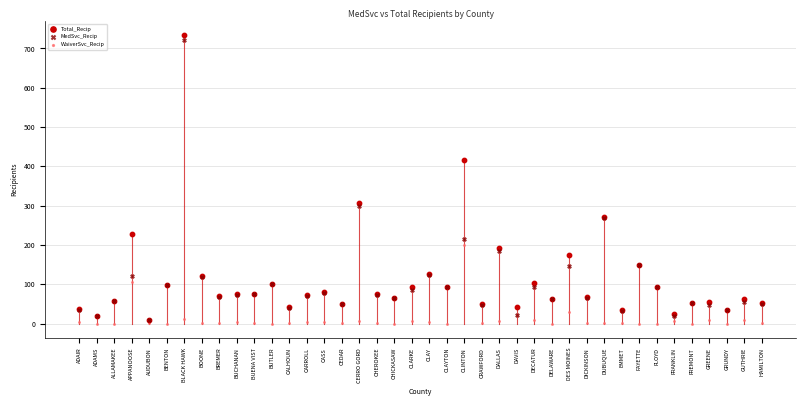

Across all series, what Y value is closest to 366?

417